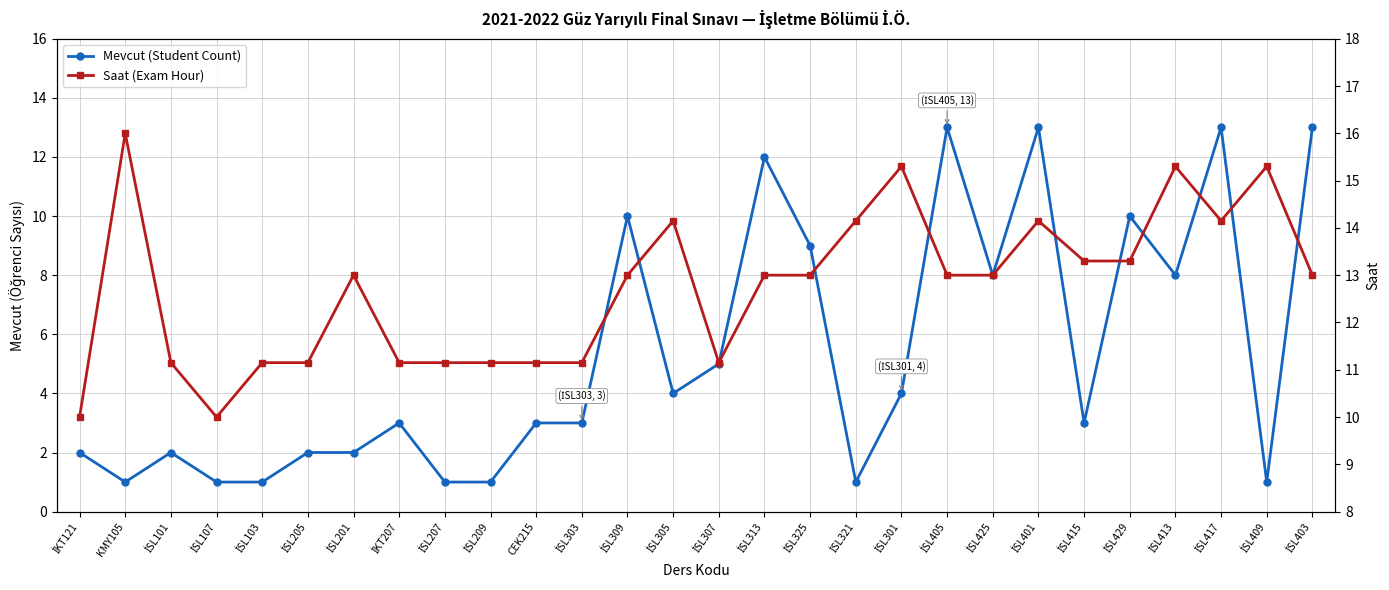

What is the highest value of the Saat (Exam Hour) series?

16.0